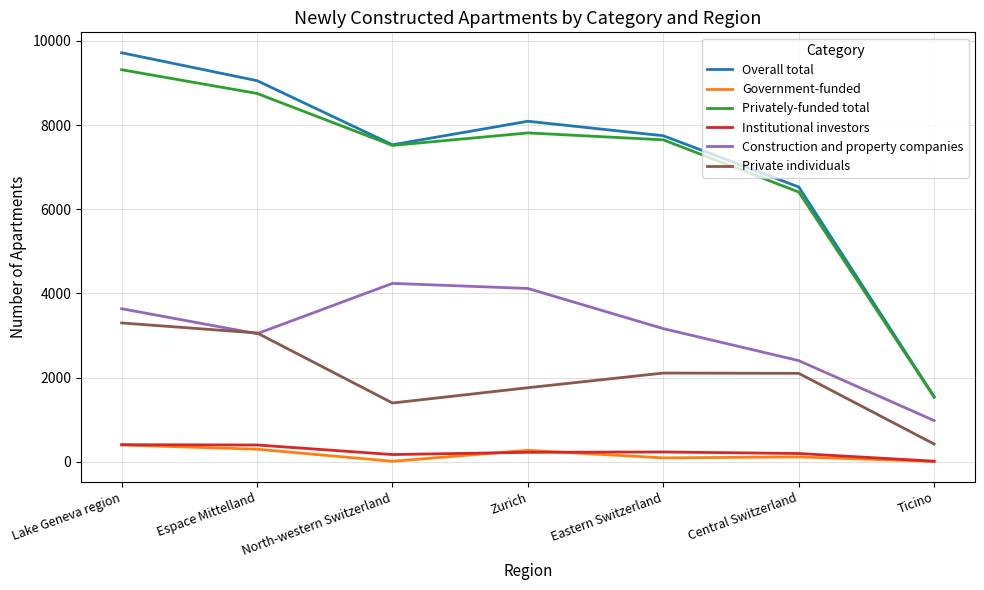

At which category is the sum across all series the highest?

Lake Geneva region